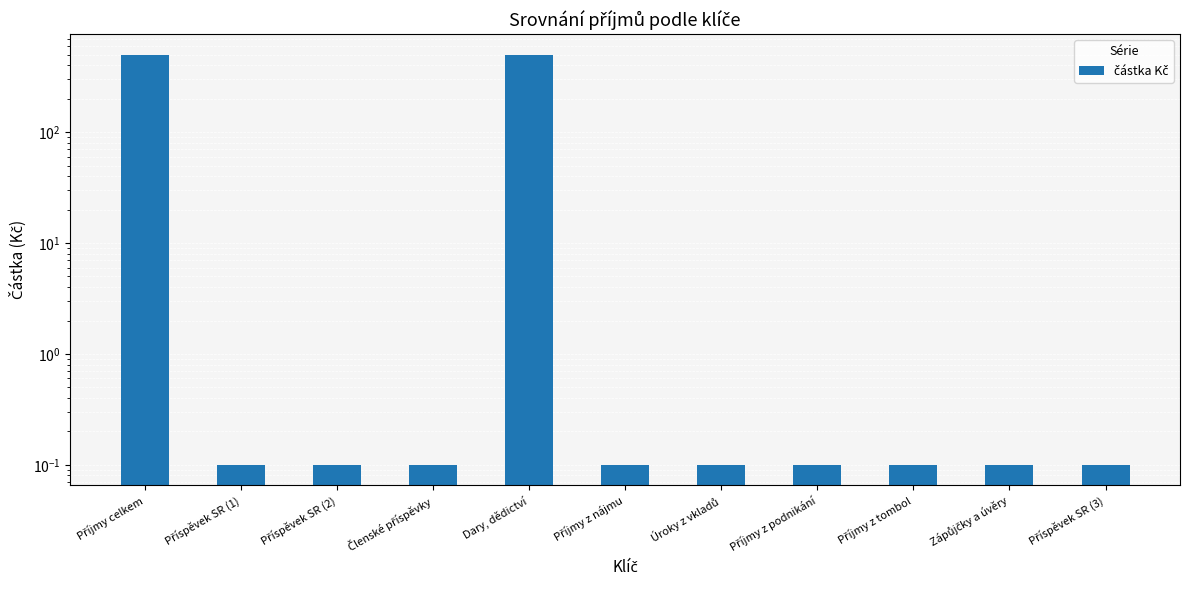

What is the greatest value displayed?

500.0